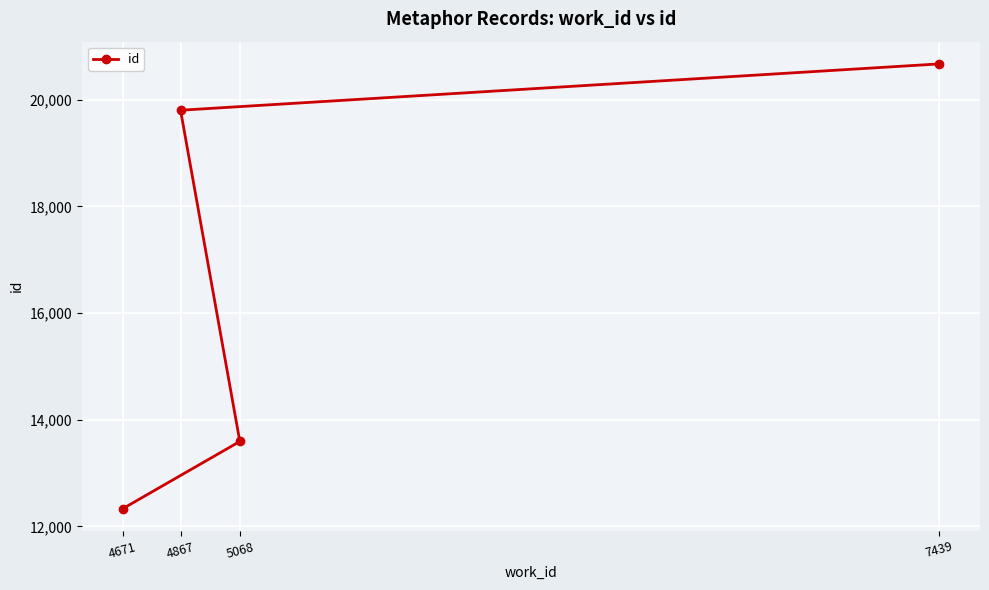

Is it true that the value at 4867 is 7655?

False